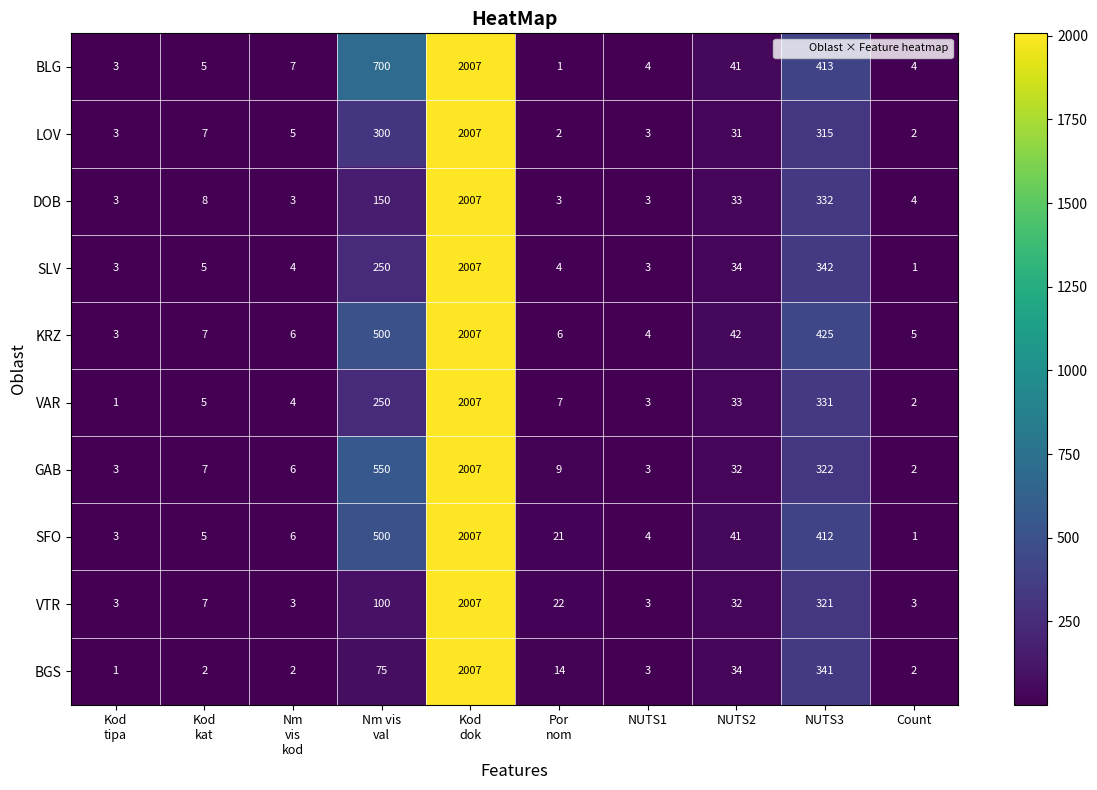

Which series has the largest total across all categories?

BLG